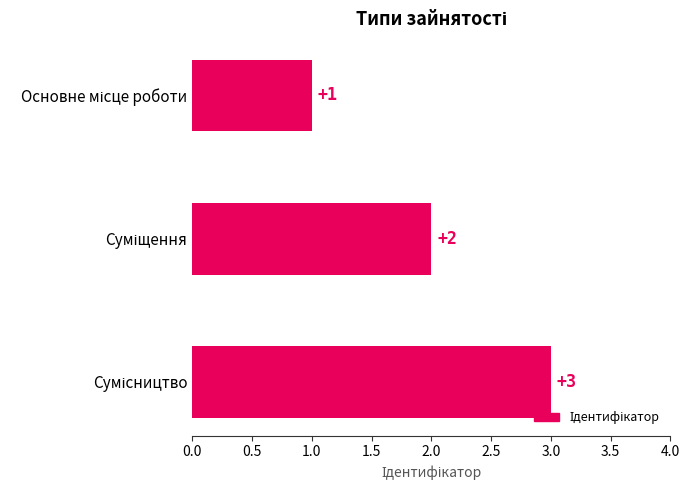

What is the maximum value shown in the chart?

3